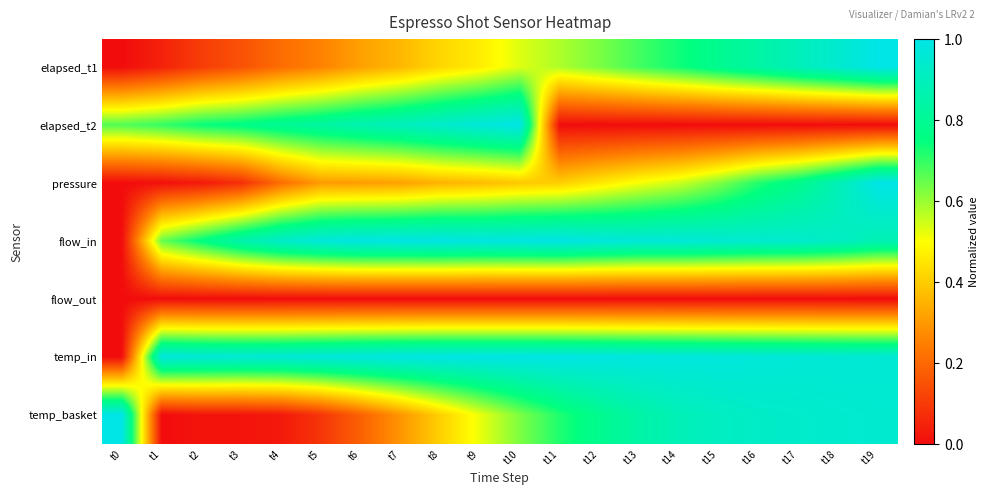

Between t0 and t3, which series saw the biggest shift?

temp_basket